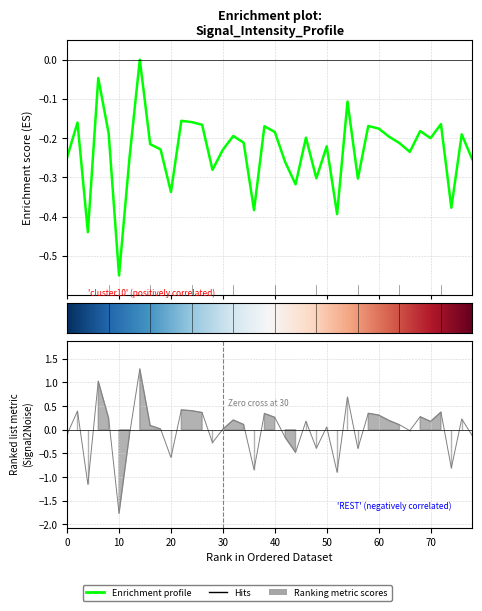

Count the number of categories in the chart.

40